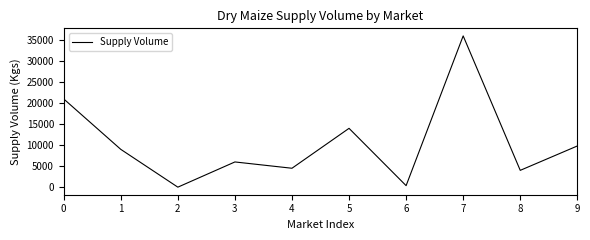

Which category has the highest value across all series?

7